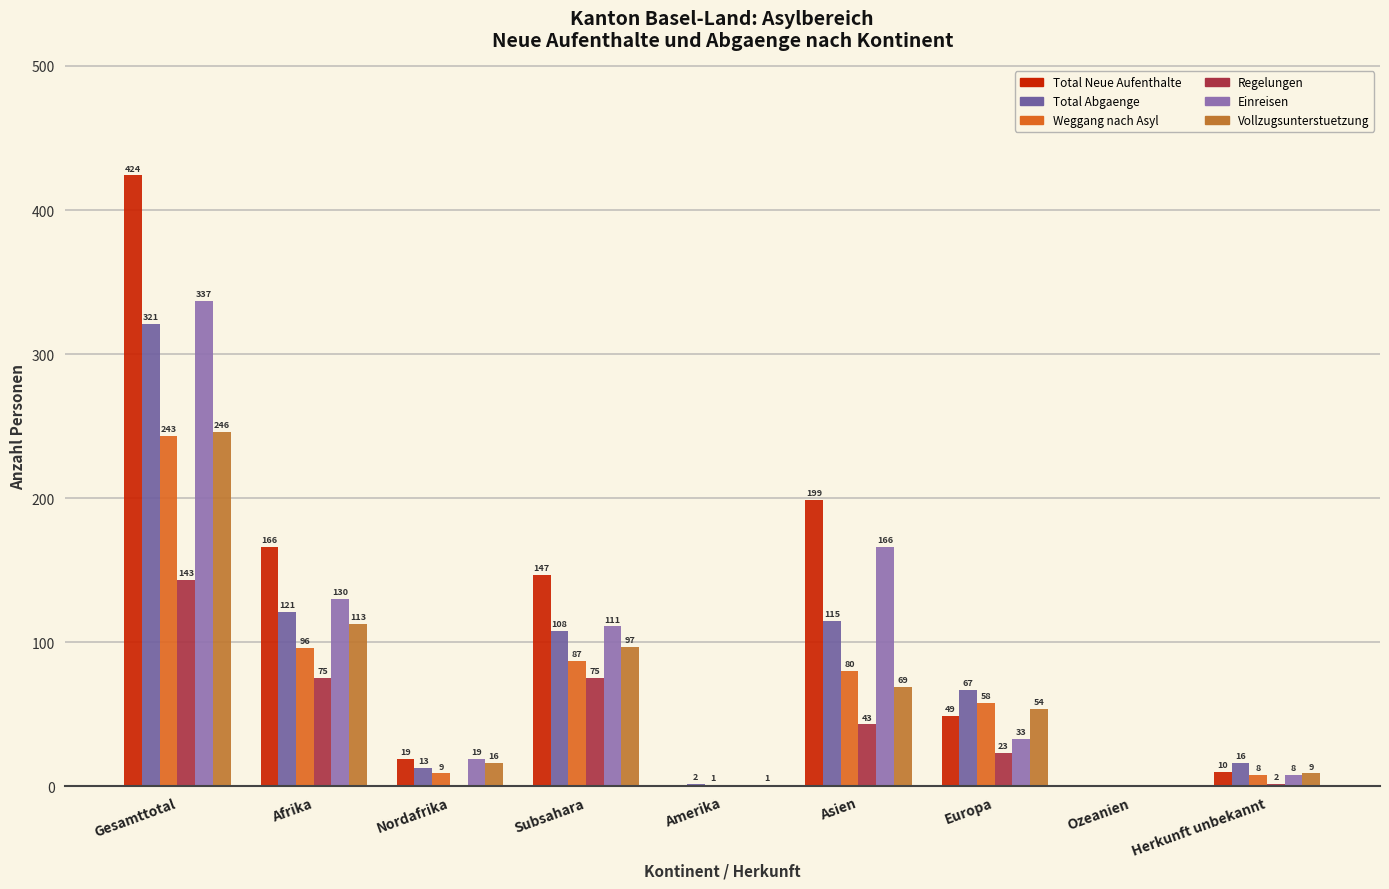

Rank the categories by Regelungen value from highest to lowest.

Gesamttotal, Afrika, Subsahara, Asien, Europa, Herkunft unbekannt, Nordafrika, Amerika, Ozeanien